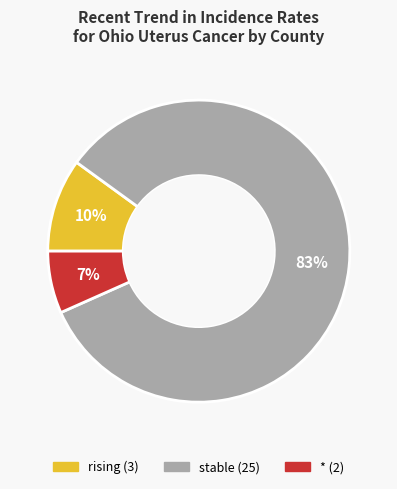

True or false: stable accounts for 83% of the total.

True